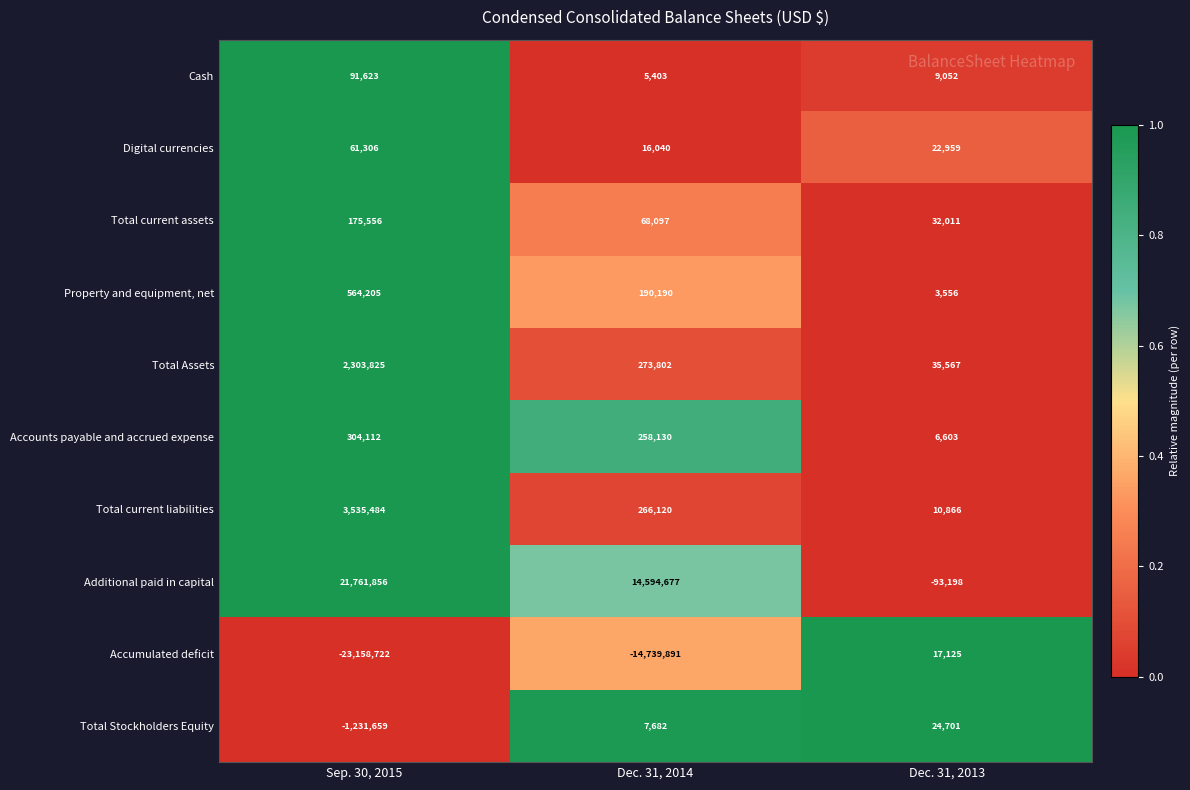

Is it true that Total Assets equals 13267 at Dec. 31, 2013?

False